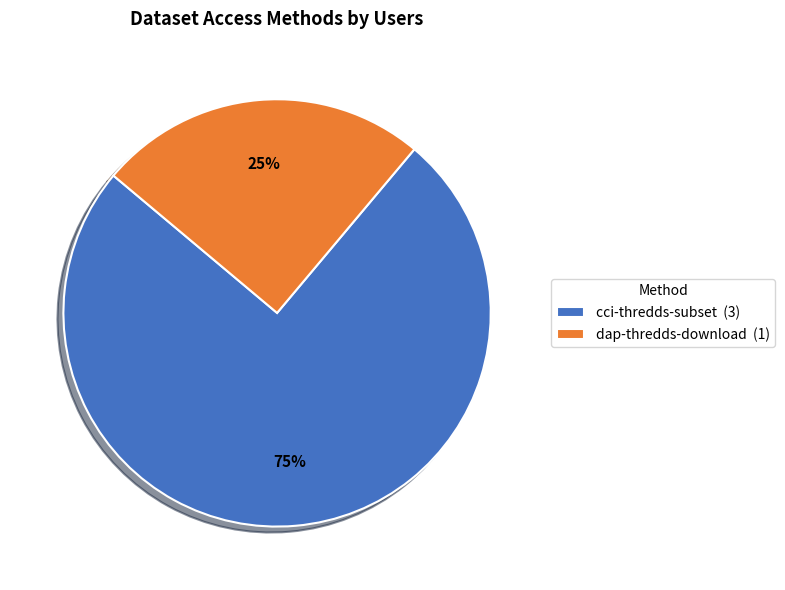

To the nearest percent, what percentage of the pie is cci-thredds-subset?

75%